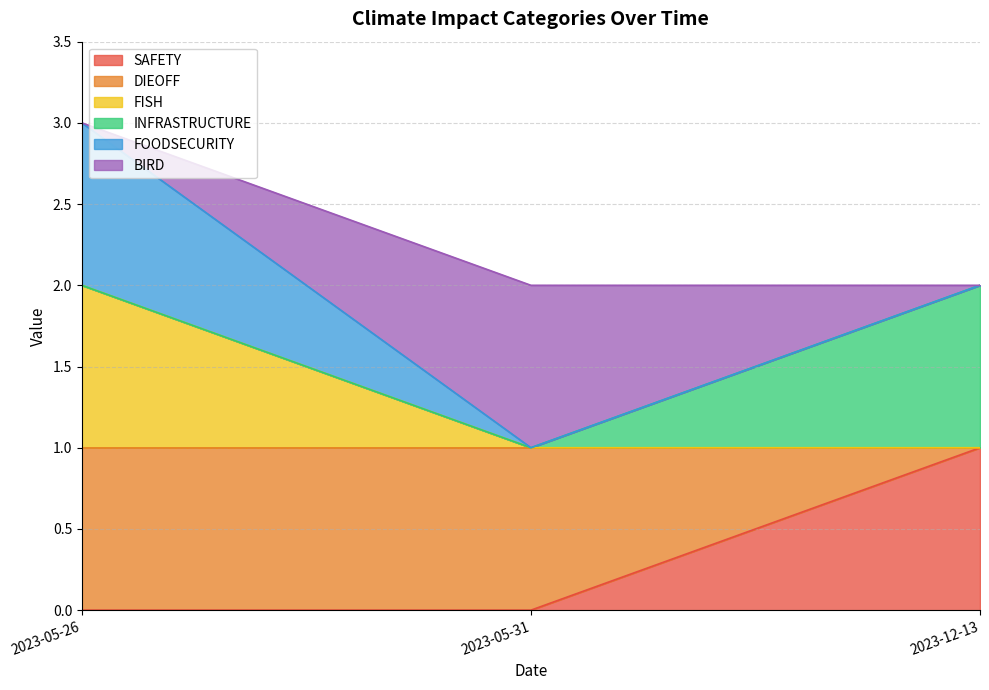

What is the sum of the FISH values at 2023-12-13 and 2023-05-31?

1